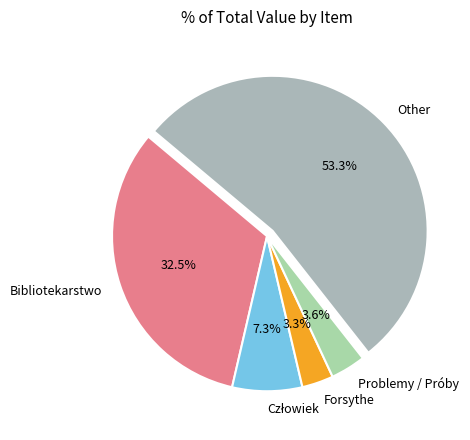

How many slices are in this pie chart?

5